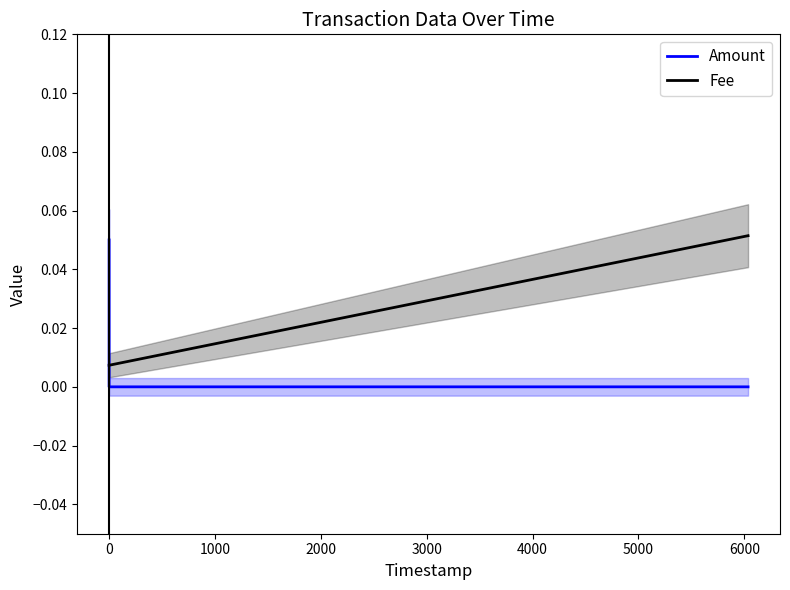

Reading right to left, what are all the values shown in this chart?

Amount: 0.0	0.0	0.1
Fee: 0.1	0.0	0.0